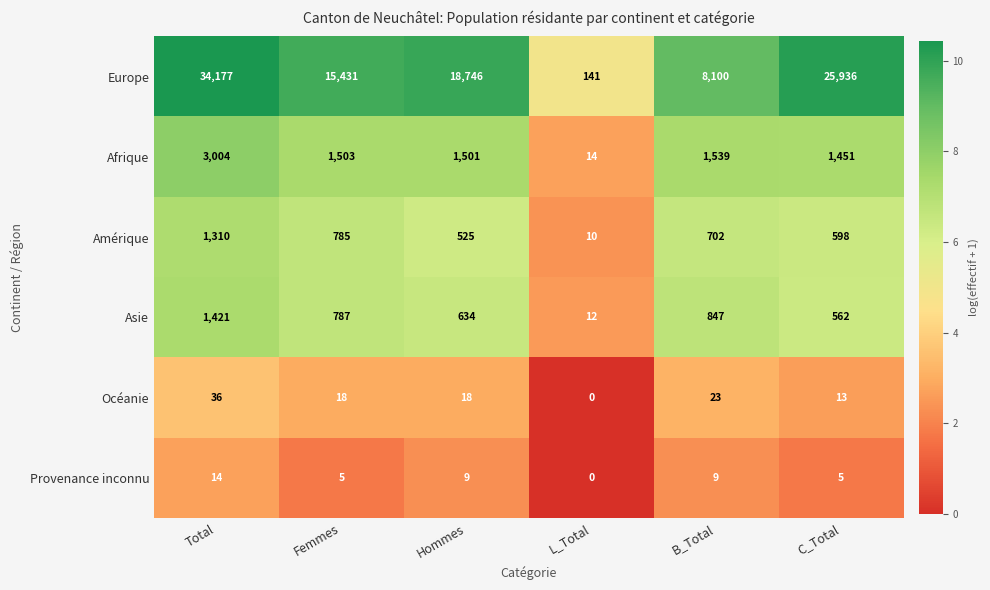

The Asie series shows 12 at L_Total. True or false?

True